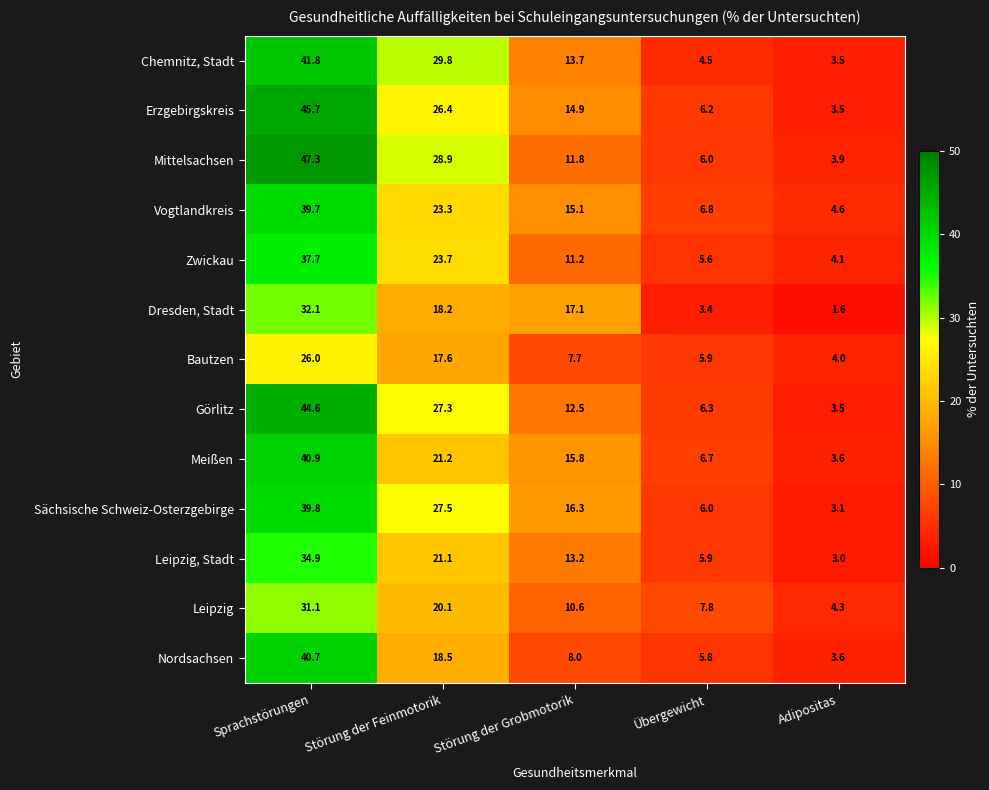

What is the difference between the maximum and minimum values in the Dresden, Stadt series?

30.5